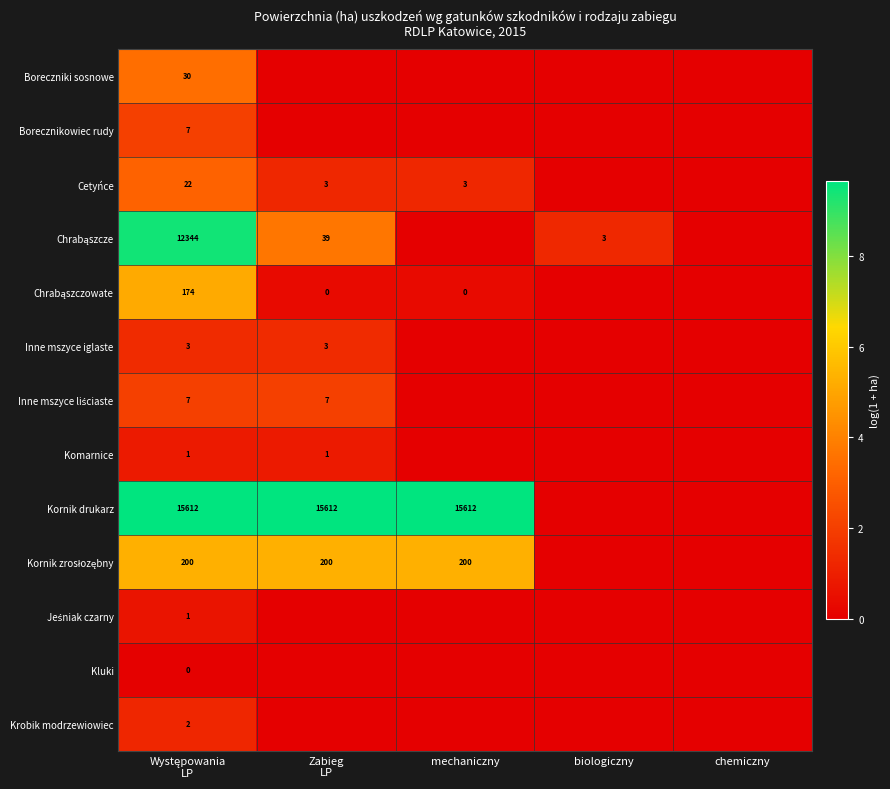

At which category is the sum across all series the highest?

Występowania
LP